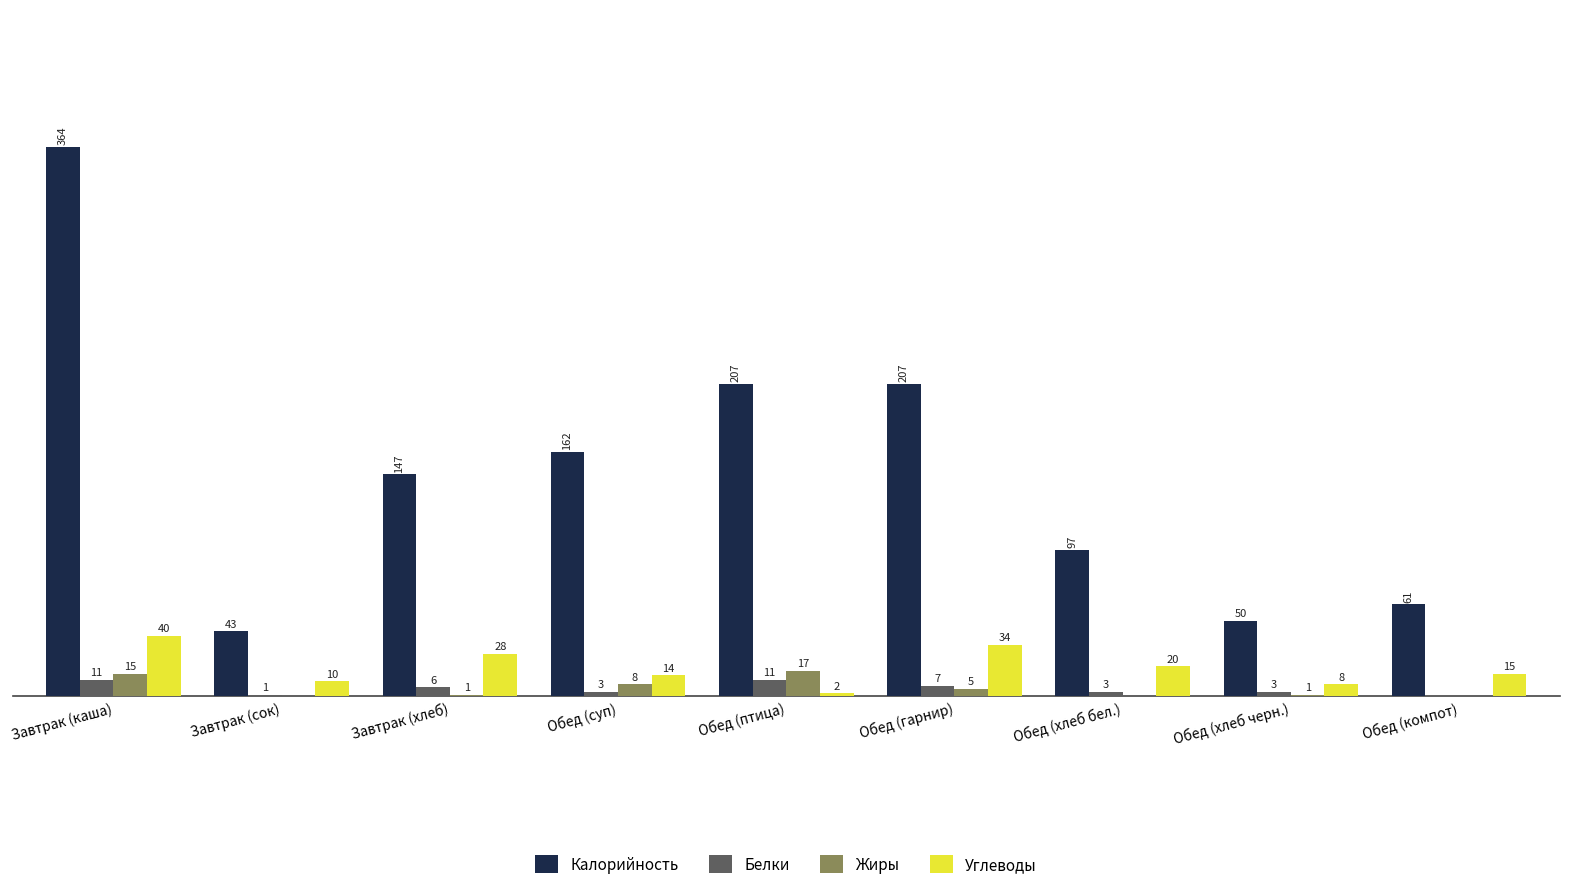

At which label does Углеводы reach its peak?

Завтрак (каша)